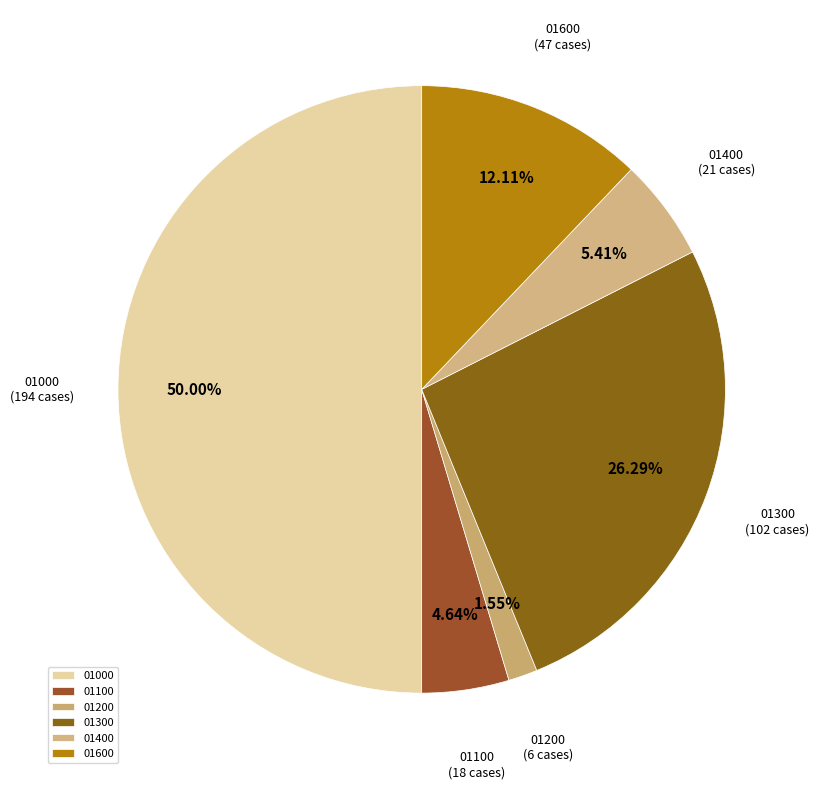

Rank the categories by value from lowest to highest.

01200, 01100, 01400, 01600, 01300, 01000